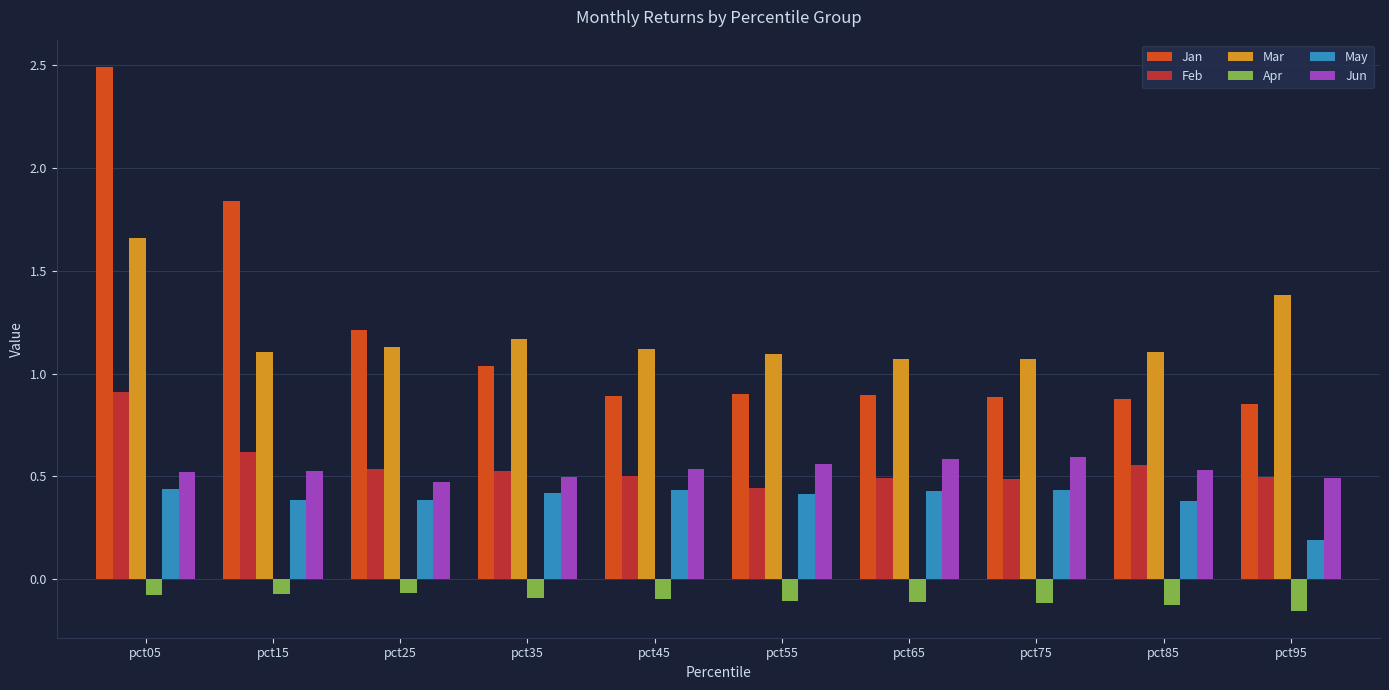

The value of May at pct15 is 0.7. True or false?

False